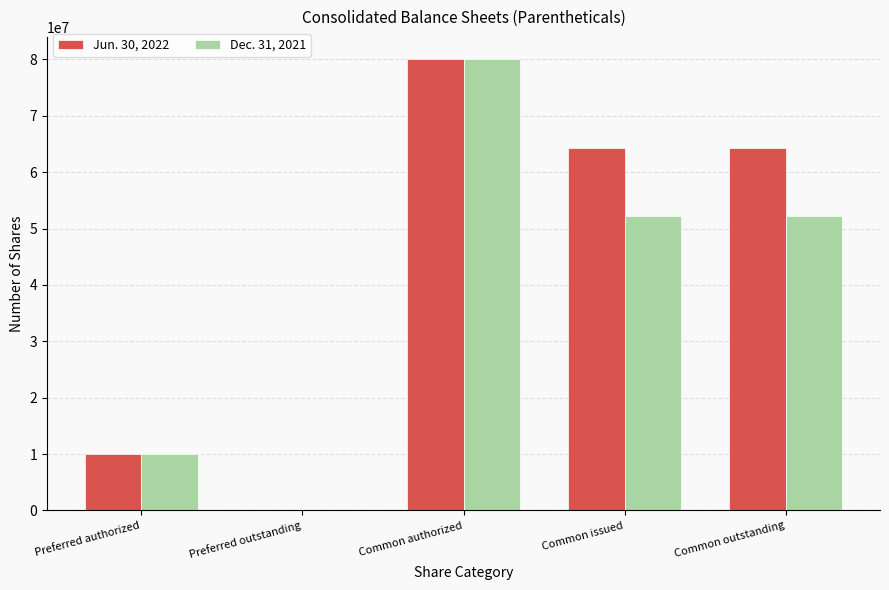

The value of Dec. 31, 2021 at Preferred outstanding is 33111121. True or false?

False